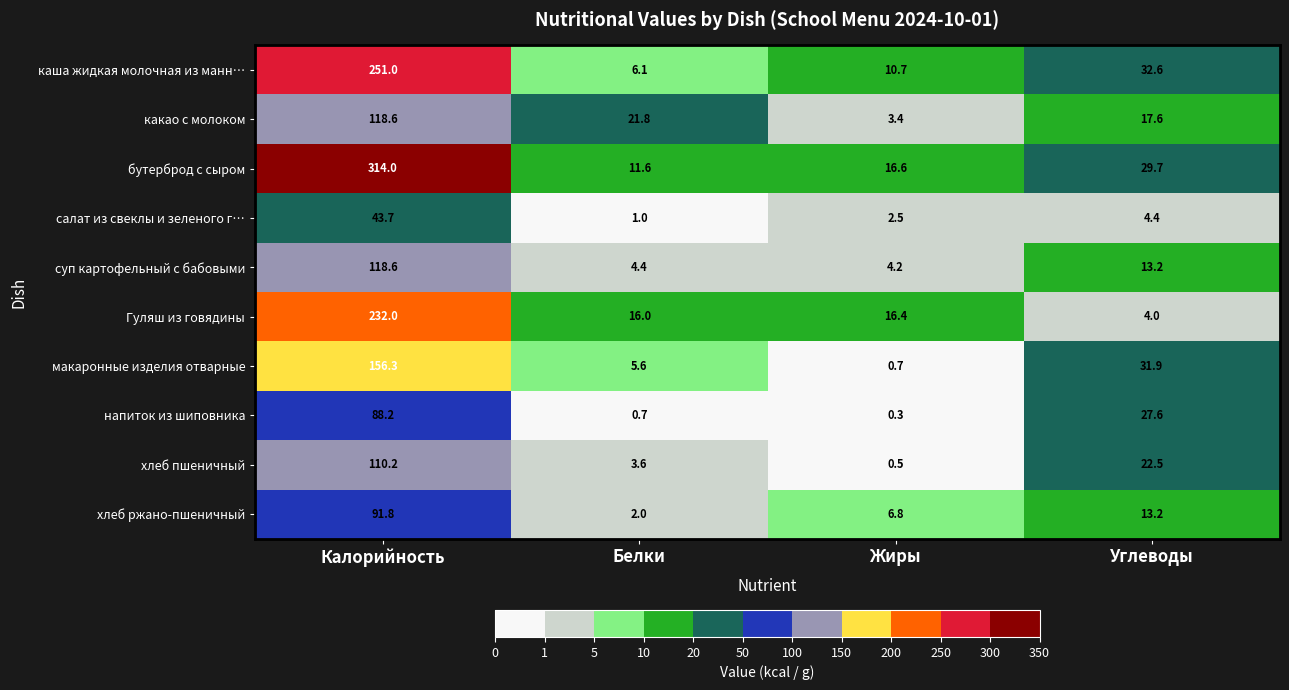

Which series changed the most between Жиры and Углеводы?

макаронные изделия отварные